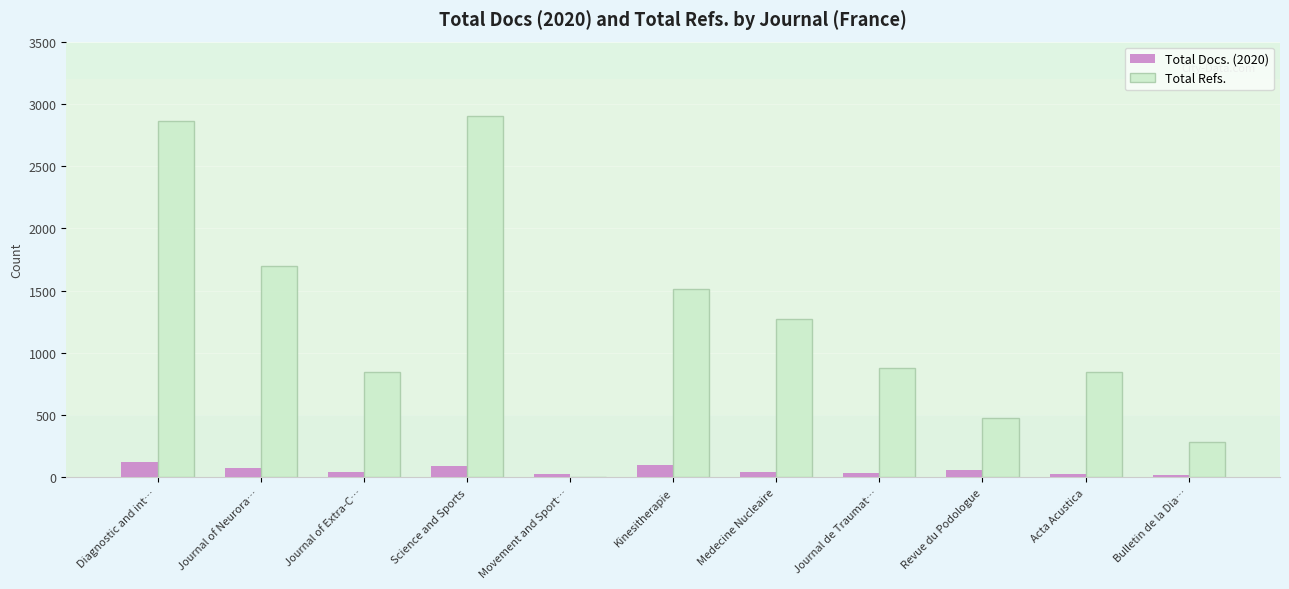

Which series has the largest total across all categories?

Total Refs.